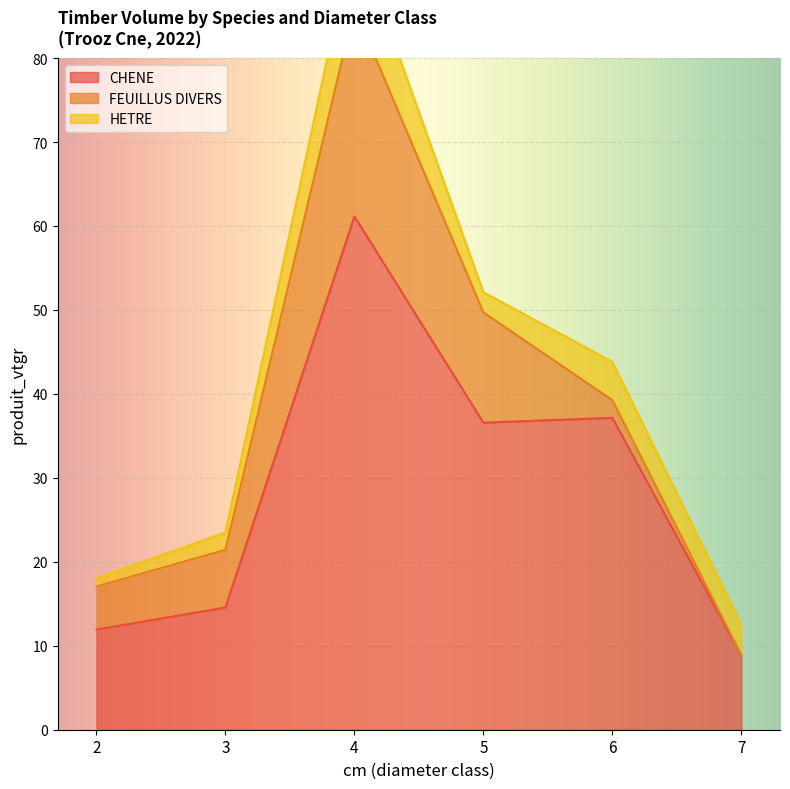

True or false: FEUILLUS DIVERS has more than 1 points higher than both neighbors.

False